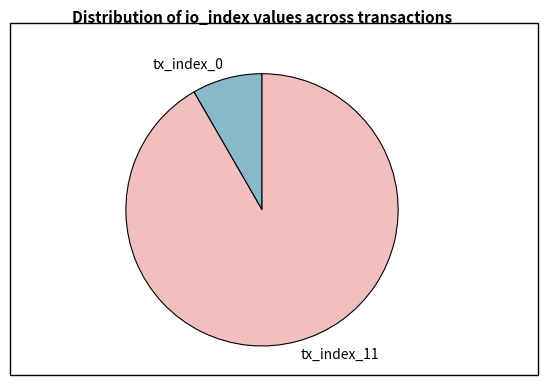

Is it true that tx_index_11 is 92% of the pie?

True